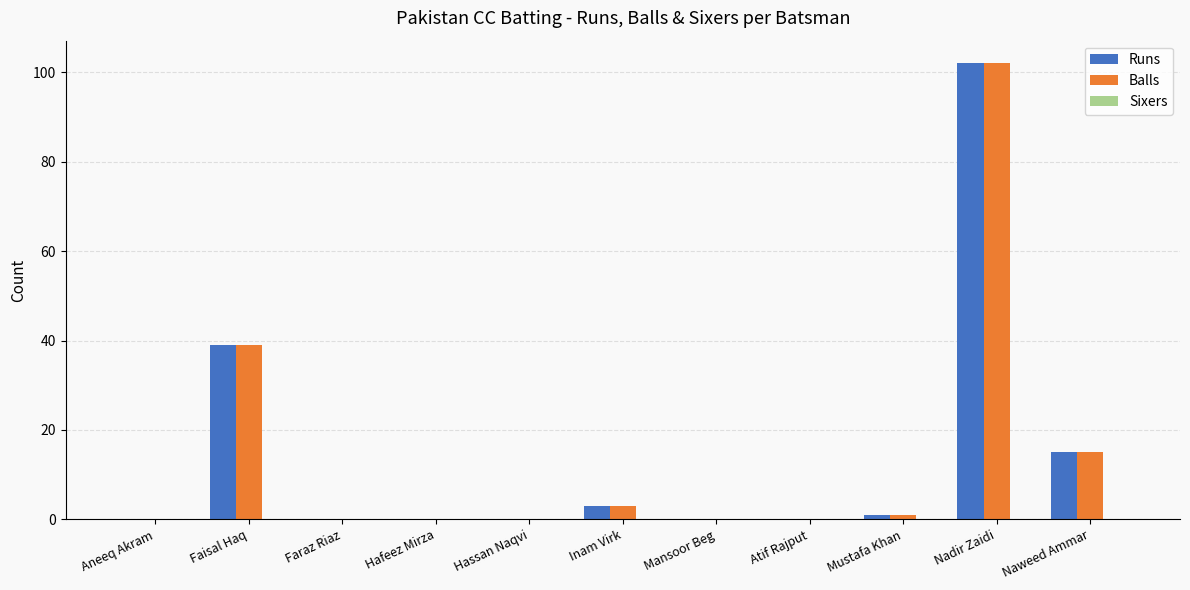

How many series are shown in this chart?

2